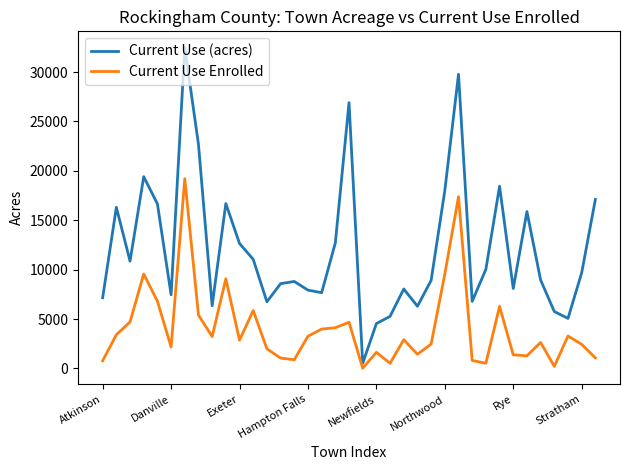

What are all the series names shown in the legend?

Current Use (acres), Current Use Enrolled